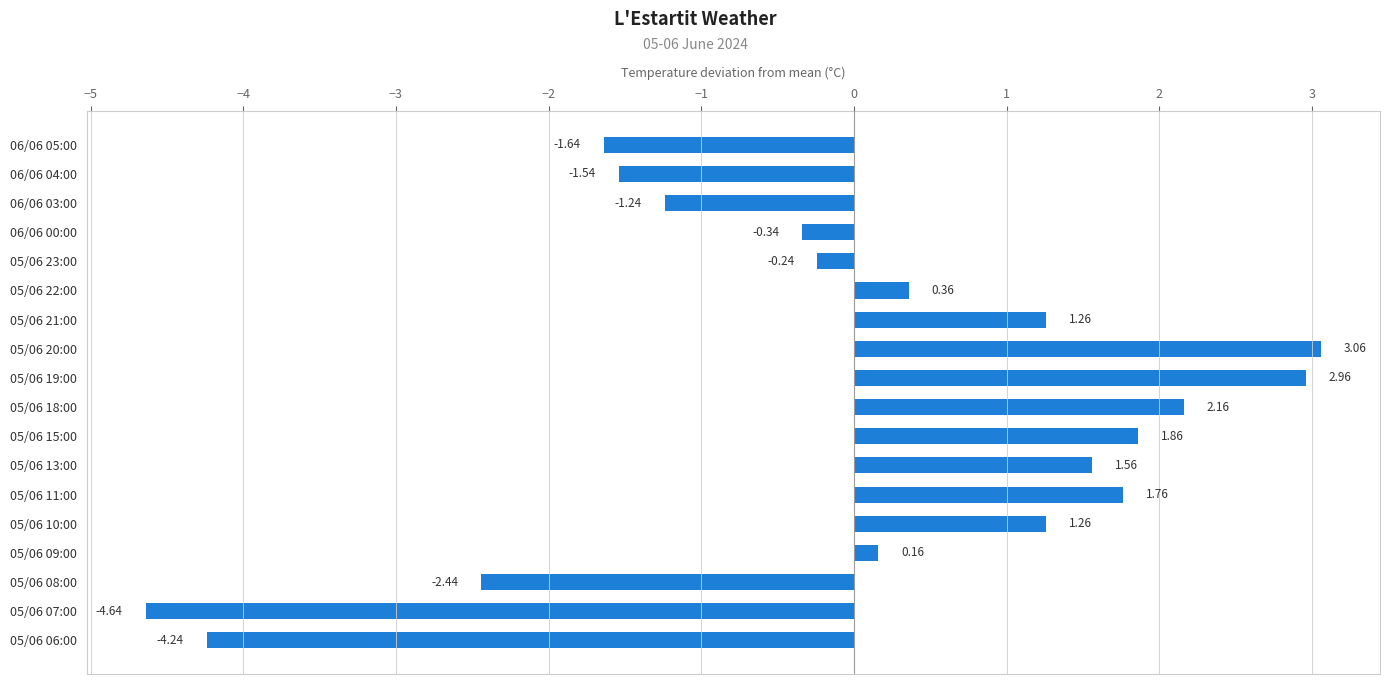

How many bars are there in total?

18